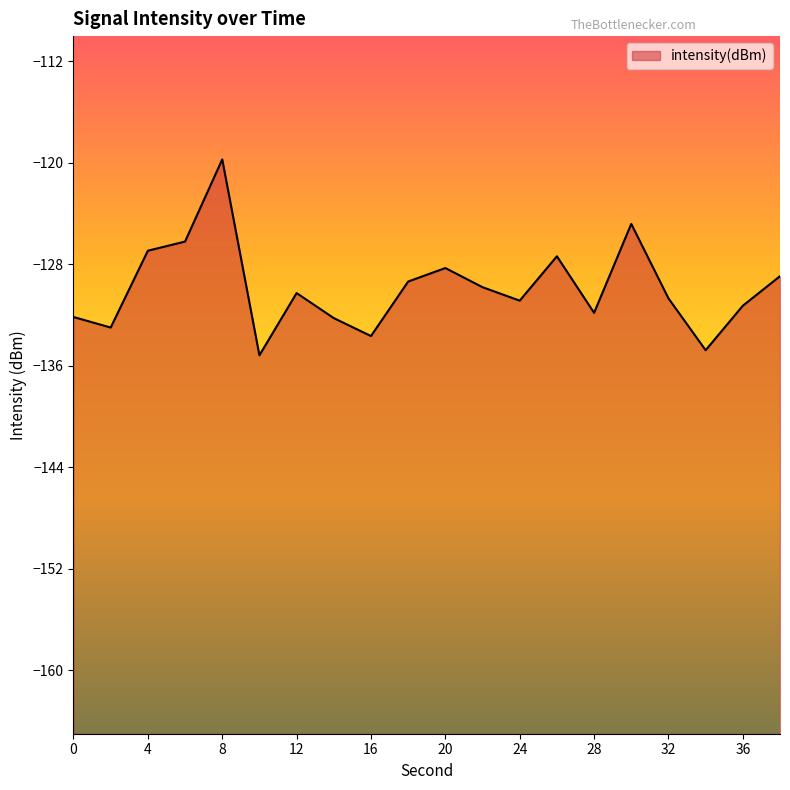

Reading right to left, what are all the values shown in this chart?

38=-128.9	36=-131.3	34=-134.8	32=-130.7	30=-124.8	28=-131.8	26=-127.4	24=-130.9	22=-129.8	20=-128.3	18=-129.3	16=-133.6	14=-132.2	12=-130.3	10=-135.2	8=-119.7	6=-126.2	4=-126.9	2=-133.0	0=-132.1